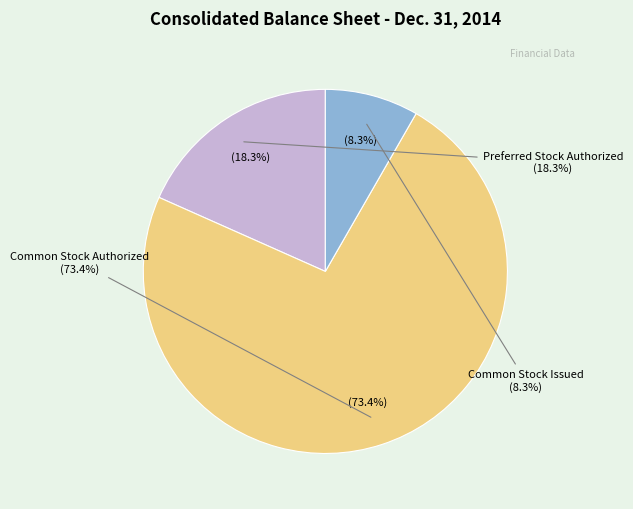

The Common Stock Authorized slice represents 73% of the pie. True or false?

True